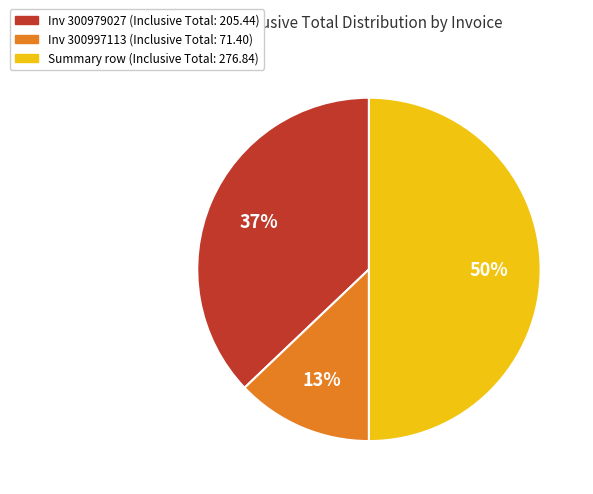

To the nearest percent, what portion does Inv 300979027 (Inclusive Total: 205.44) represent?

37%